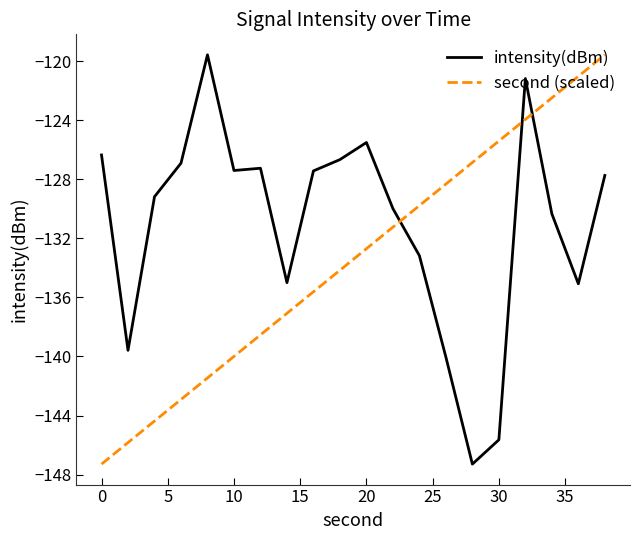

What is the maximum value for intensity(dBm)?

-119.6